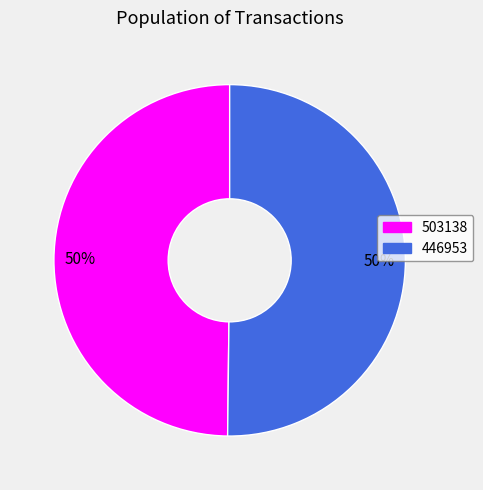

Is the sum of 503138 and 446953 greater than half?

Yes